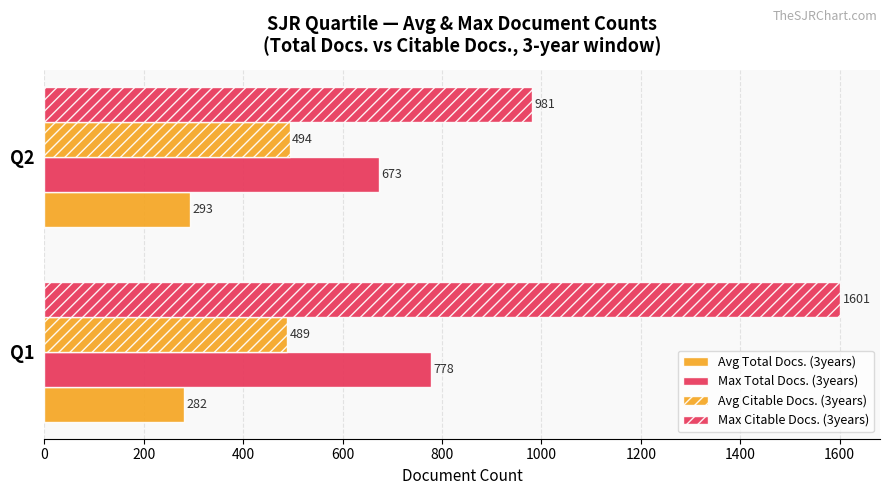

How many categories are shown in the chart?

2